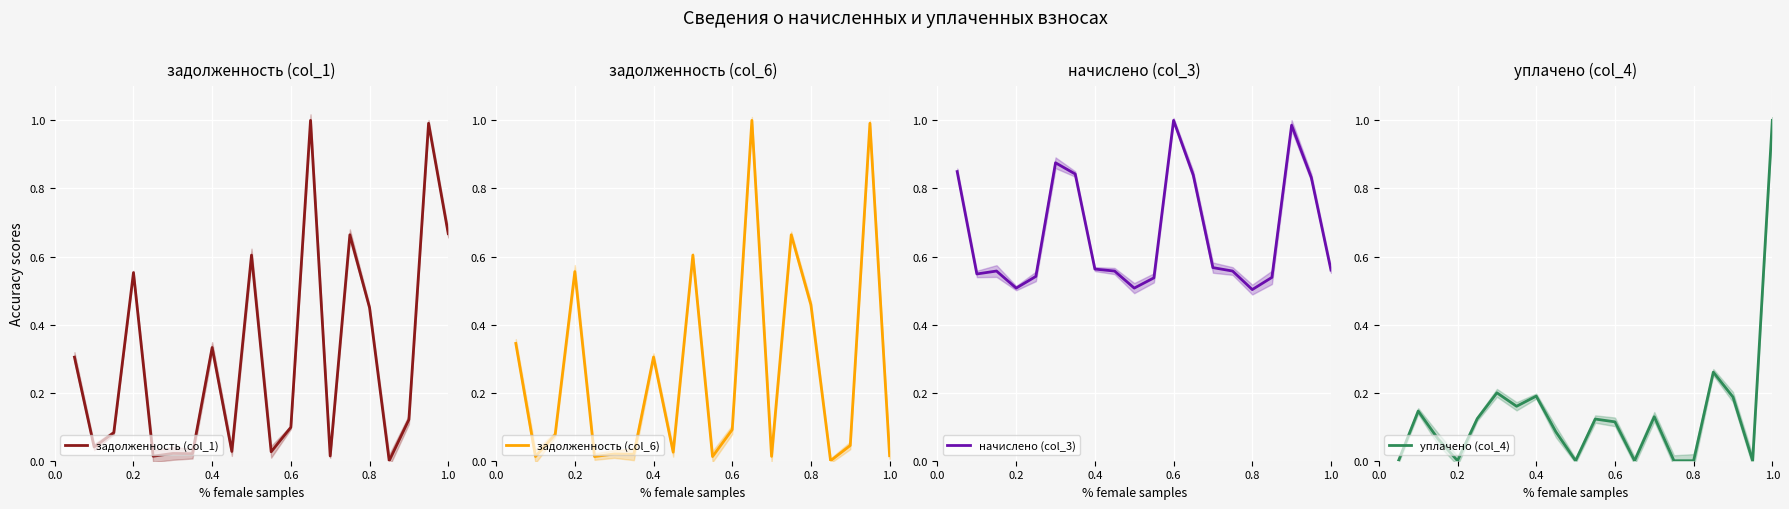

Which series ends up on top after the final intersection of начислено (col_3) and задолженность (col_1)?

задолженность (col_1)